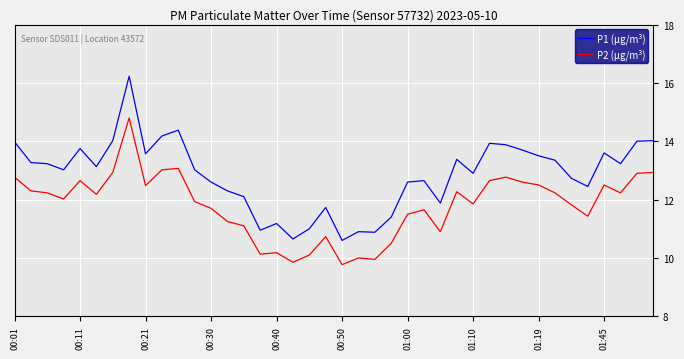

Rank the series by their average value, from lowest to highest.

P2 (µg/m³), P1 (µg/m³)